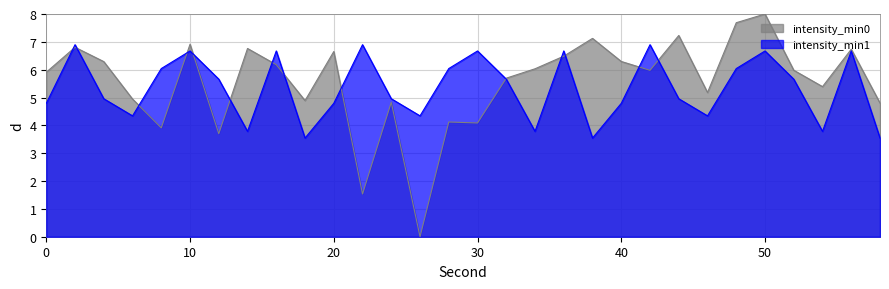

Which series has the largest range (max minus min)?

intensity_min0